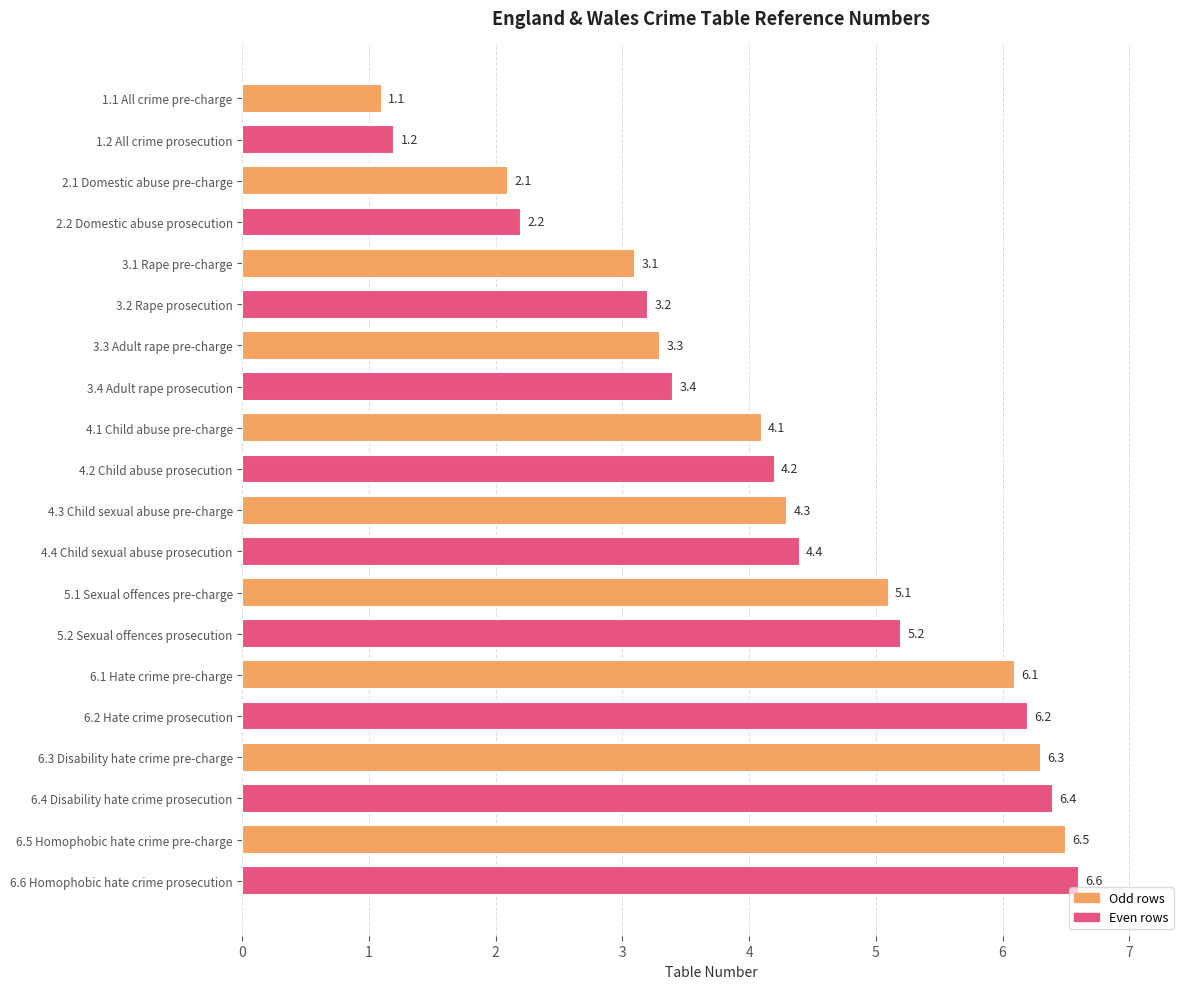

What is the value of the 14th bar from the top?

5.2